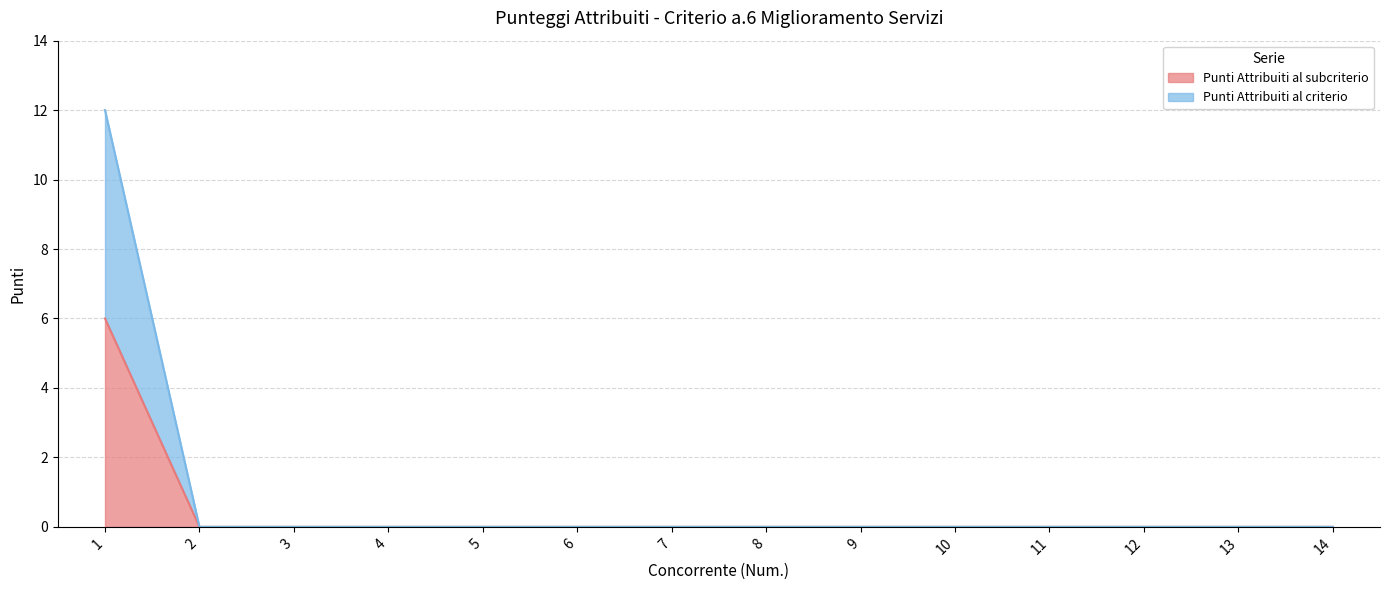

Count the number of categories in the chart.

14